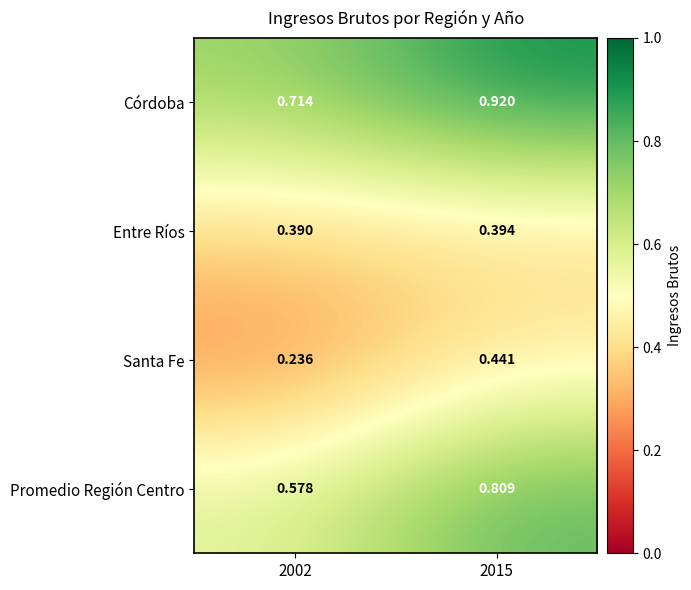

Which series has the largest total across all categories?

Córdoba